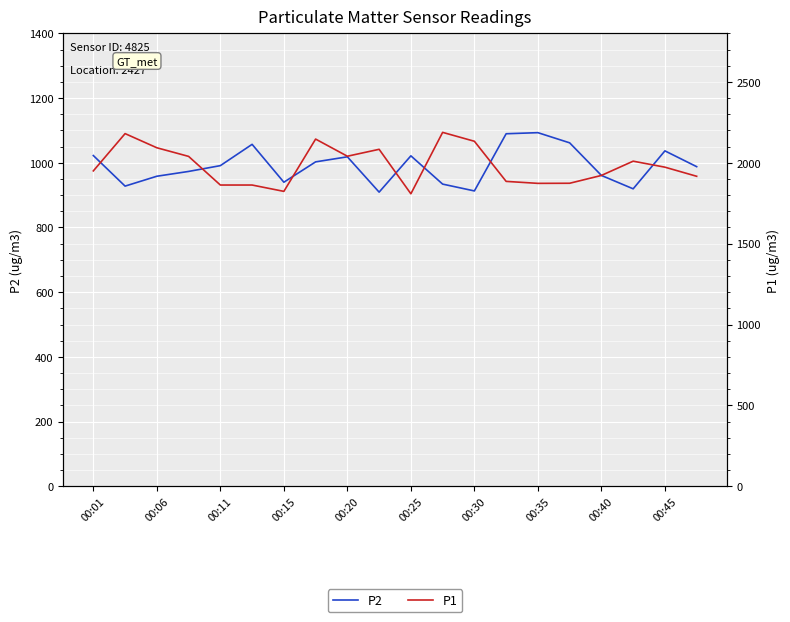

Read the P2 value at 00:35.

1093.0